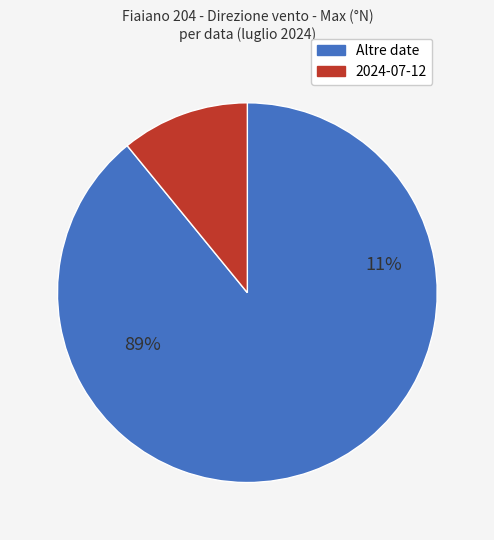

Do 2024-07-12 and 2024-07-08 together represent more than half of the pie?

No